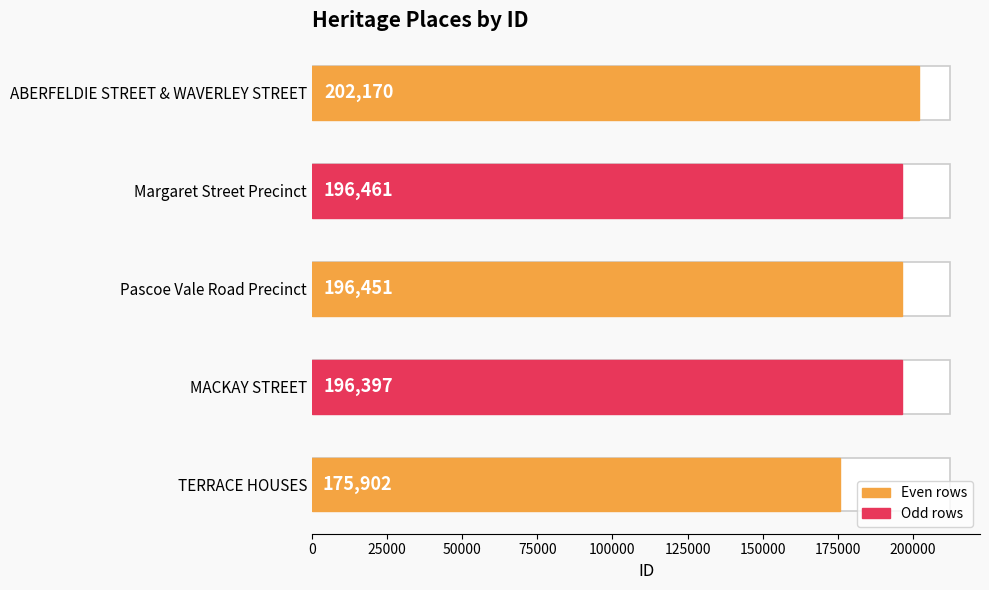

Does the chart contain stacked bars?

No